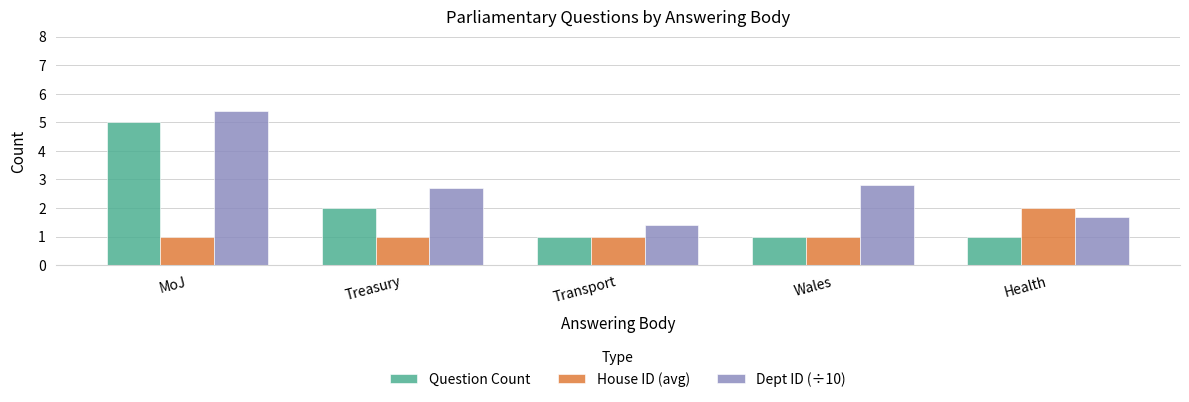

The Dept ID (÷10) series shows 4.5 at Treasury. True or false?

False